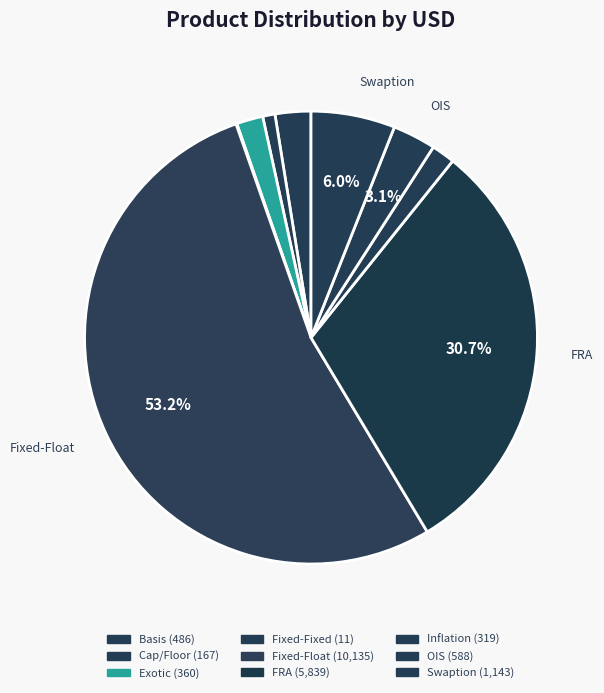

How much of the chart is everything except Fixed-Float?

46.8%